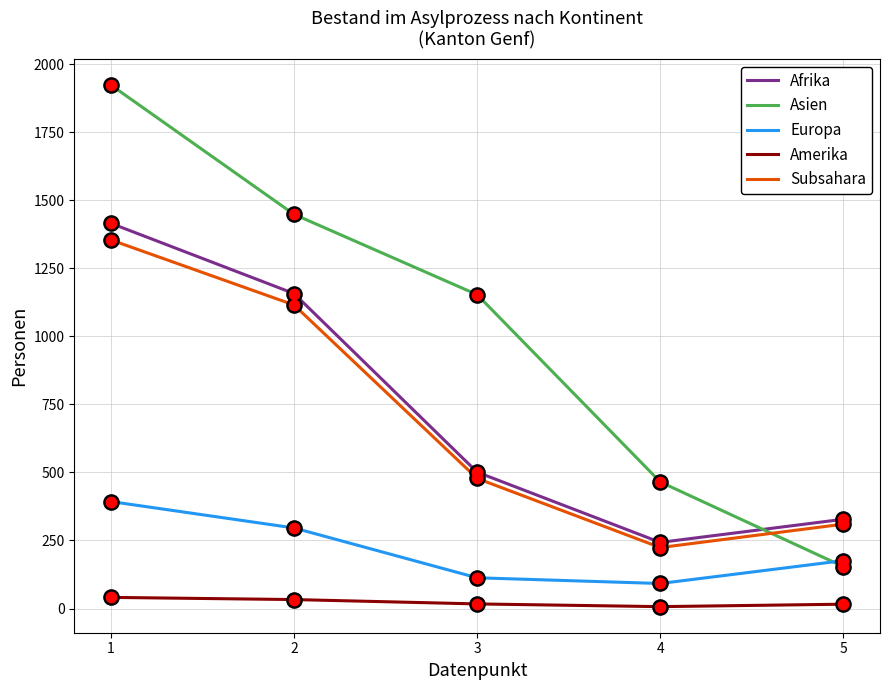

Which series has the largest total across all categories?

Asien